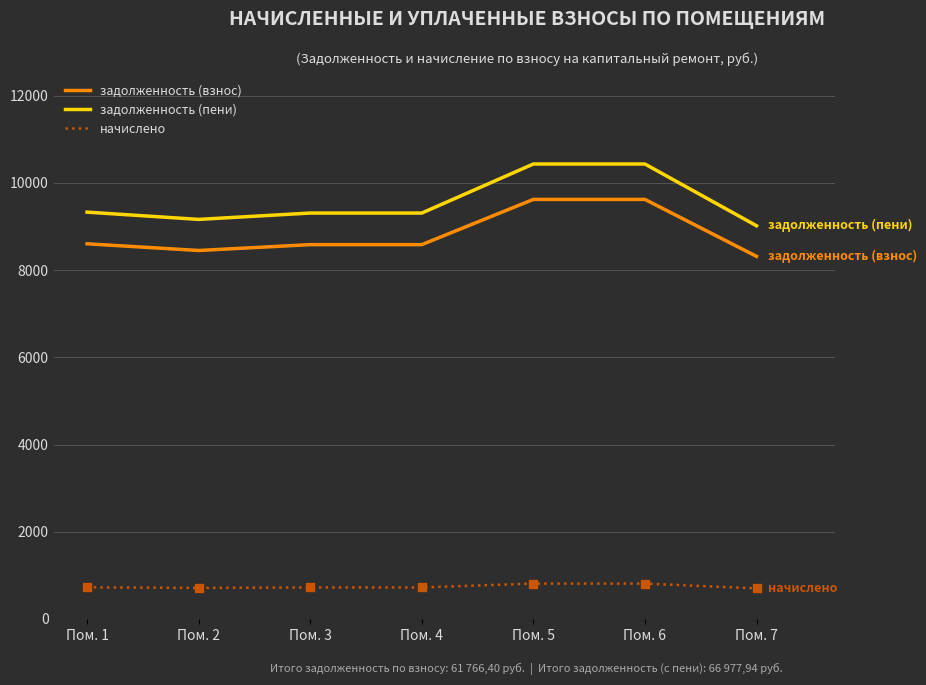

Which series has the largest total across all categories?

задолженность (пени)